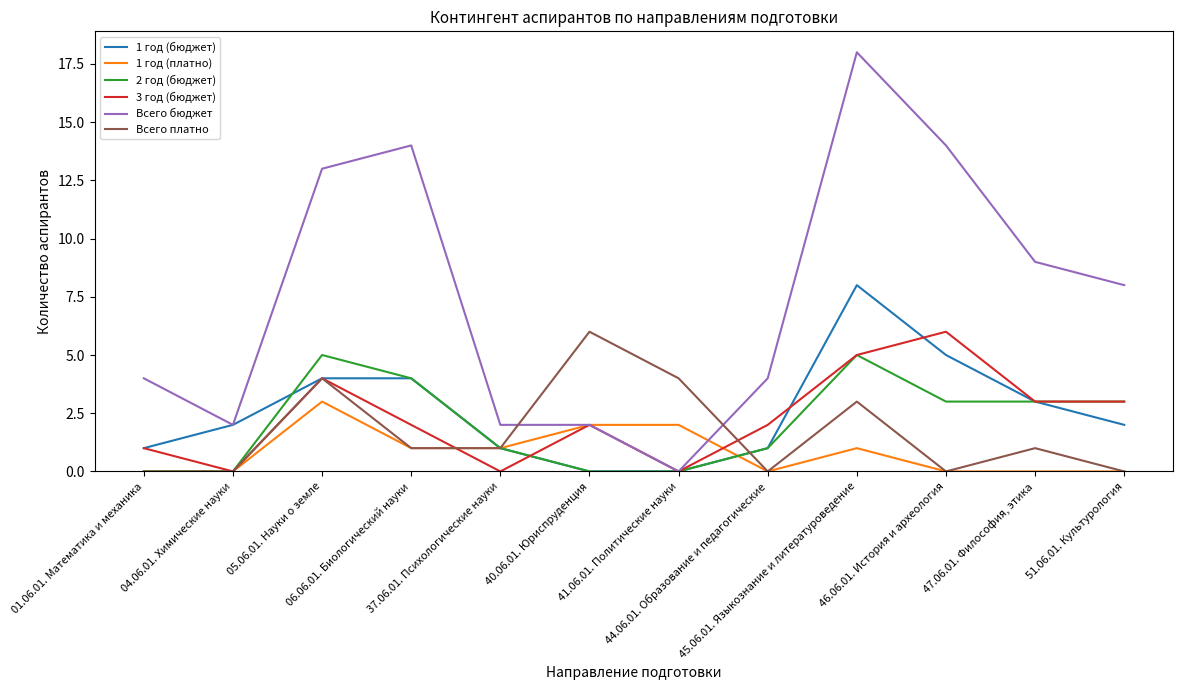

Is it true that 3 год (бюджет) equals 2 at 46.06.01. История и археология?

False